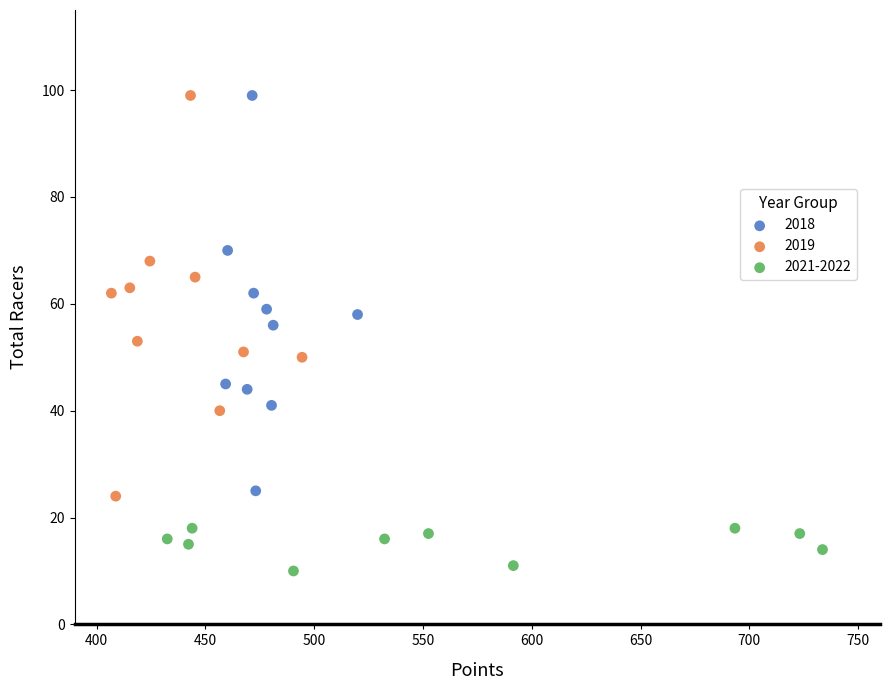

Which series reaches the minimum Y coordinate?

2021-2022